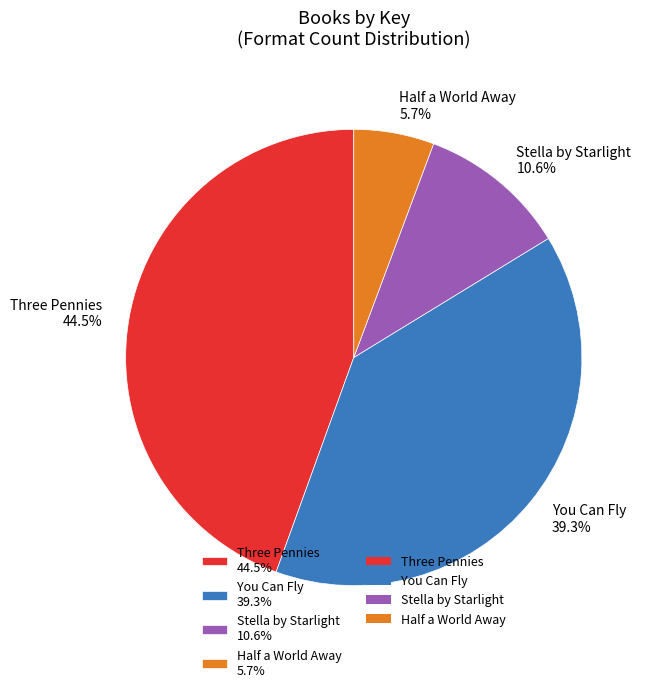

What is the largest slice in the pie chart?

Three Pennies